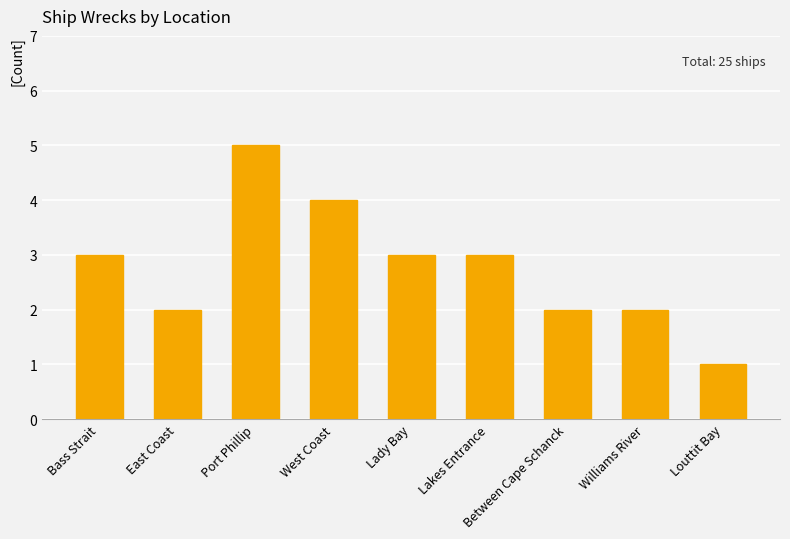

What is the sum of all values?

25